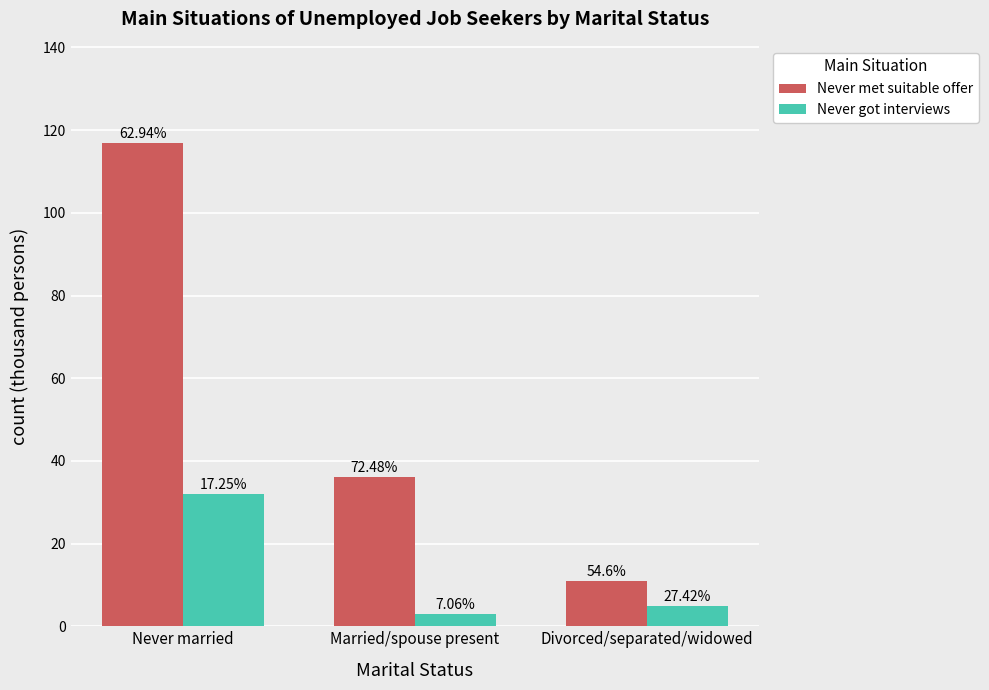

What is the value of the Never met suitable offer bar at the 2nd from the left?

36